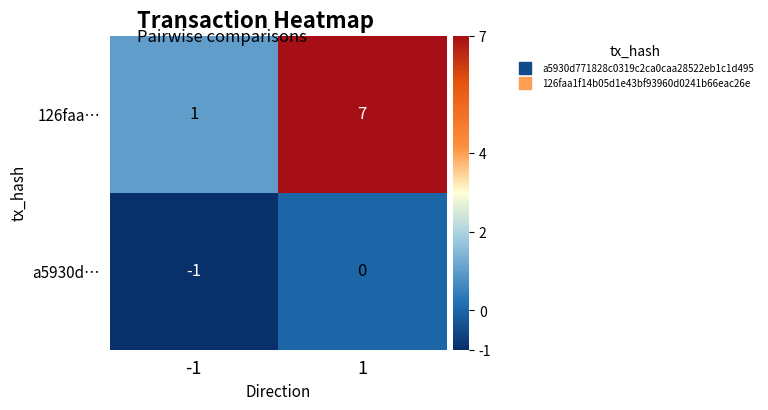

What is the average value of the 126faa… series?

4